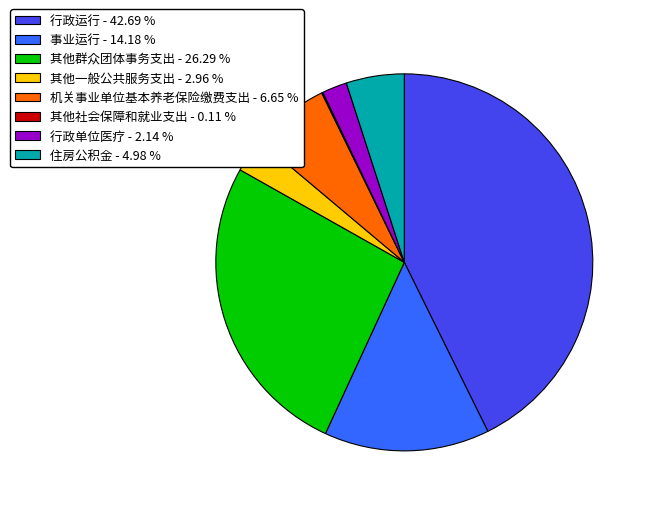

Does 行政运行 represent more than half of the total?

No